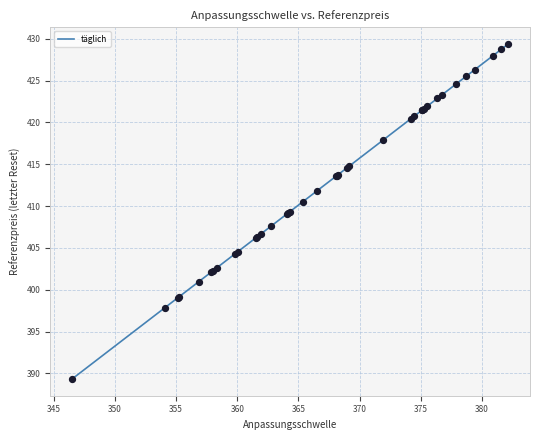

What is the maximum value shown in the chart?

429.4